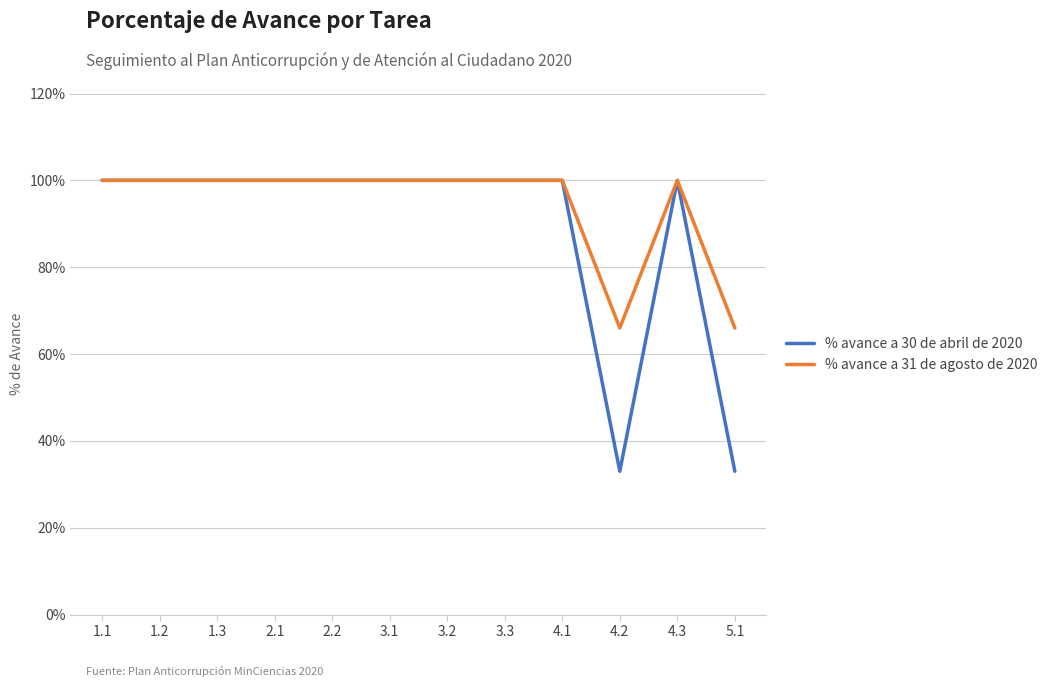

What position from the right is 4.1?

4